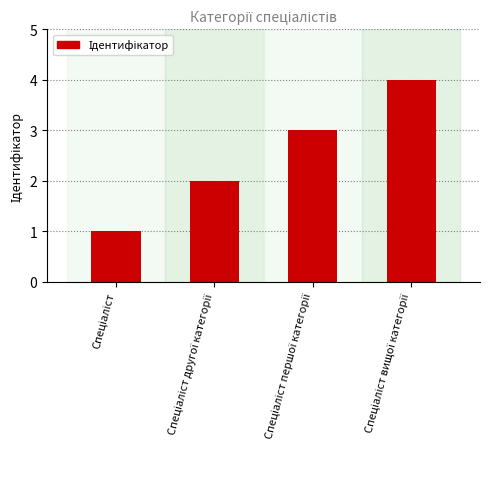

What is the difference between the maximum and minimum values?

3